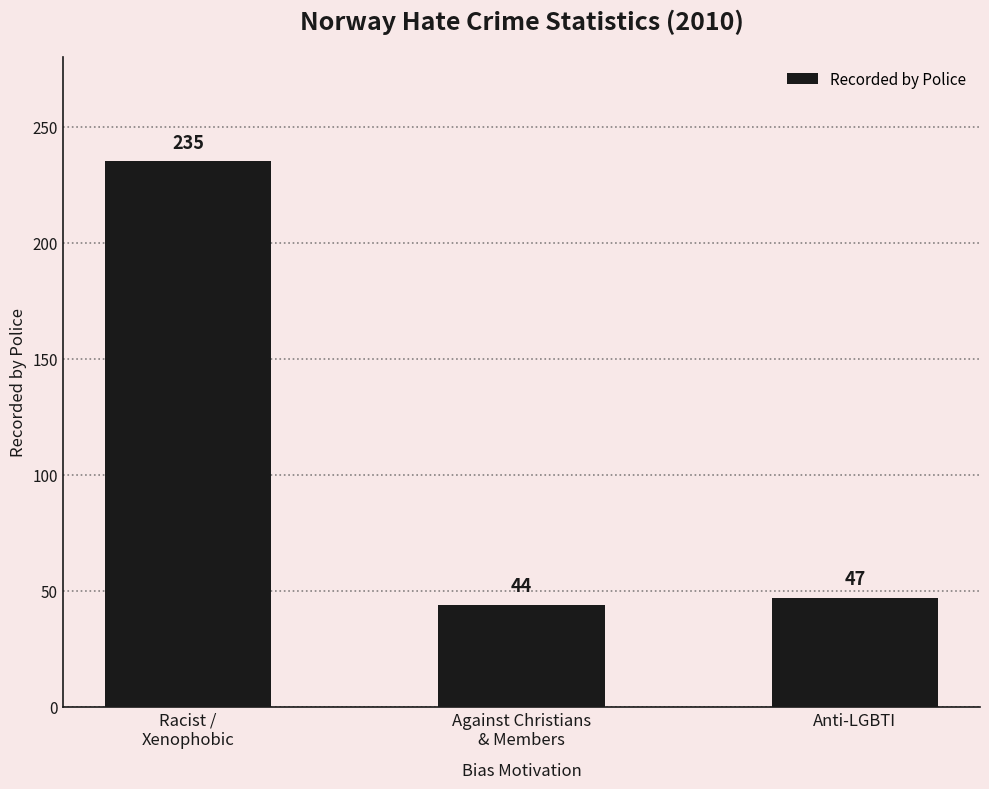

The value at Racist /
Xenophobic is 159. True or false?

False